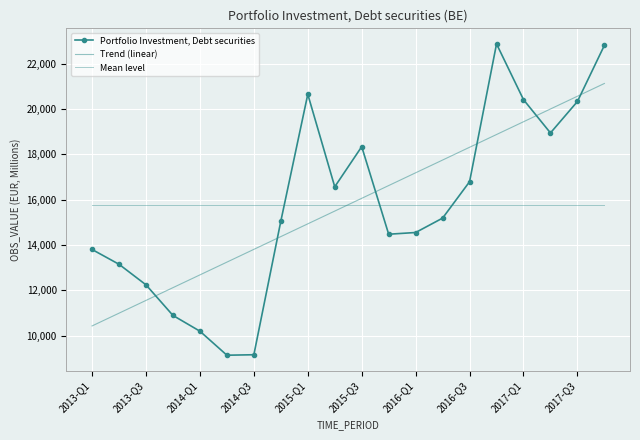

What is the difference between the maximum and minimum values in the Portfolio Investment, Debt securities series?

13730.0